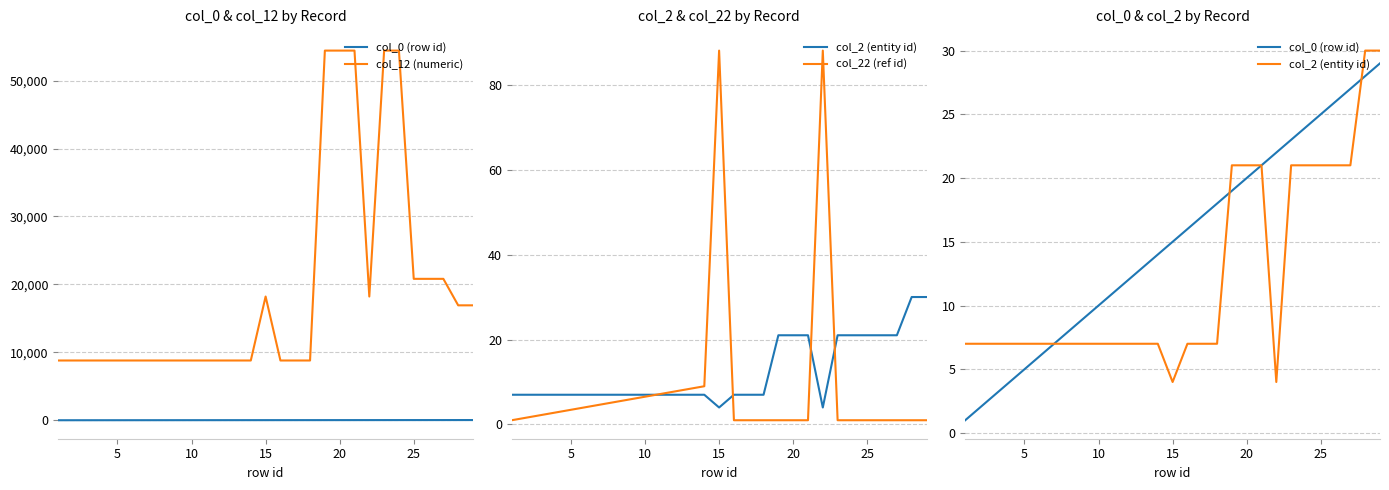

Which series has the largest range (max minus min)?

col_12 (numeric)